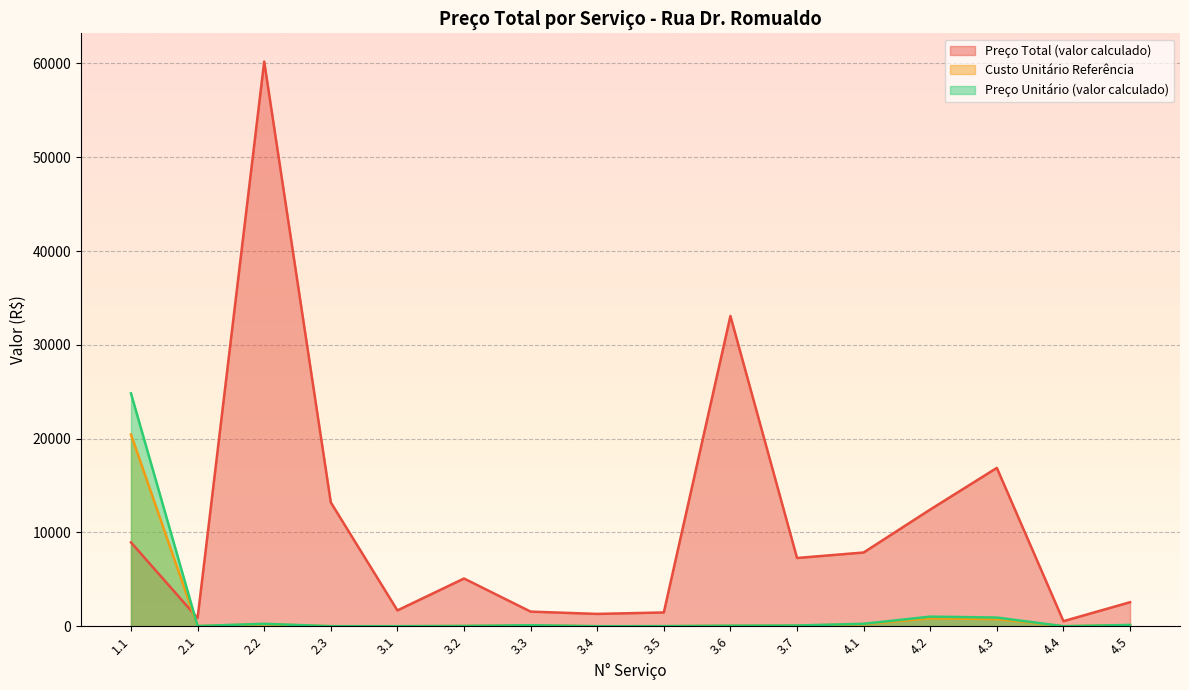

What is the difference between the Preço Unitário (valor calculado) values at 3.2 and 4.3?

897.4